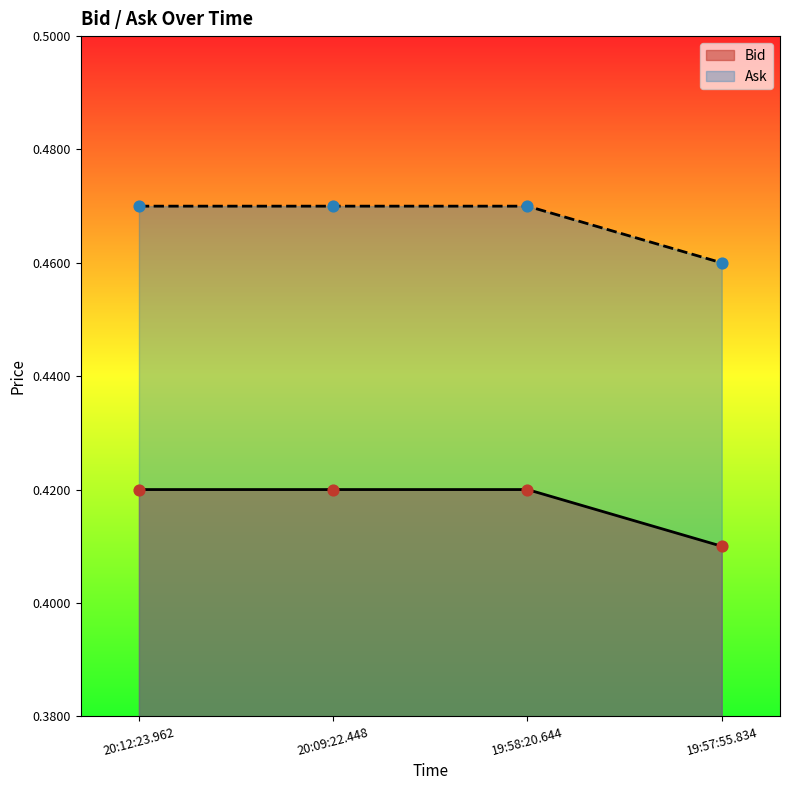

Which series has the widest spread of Y values?

Bid